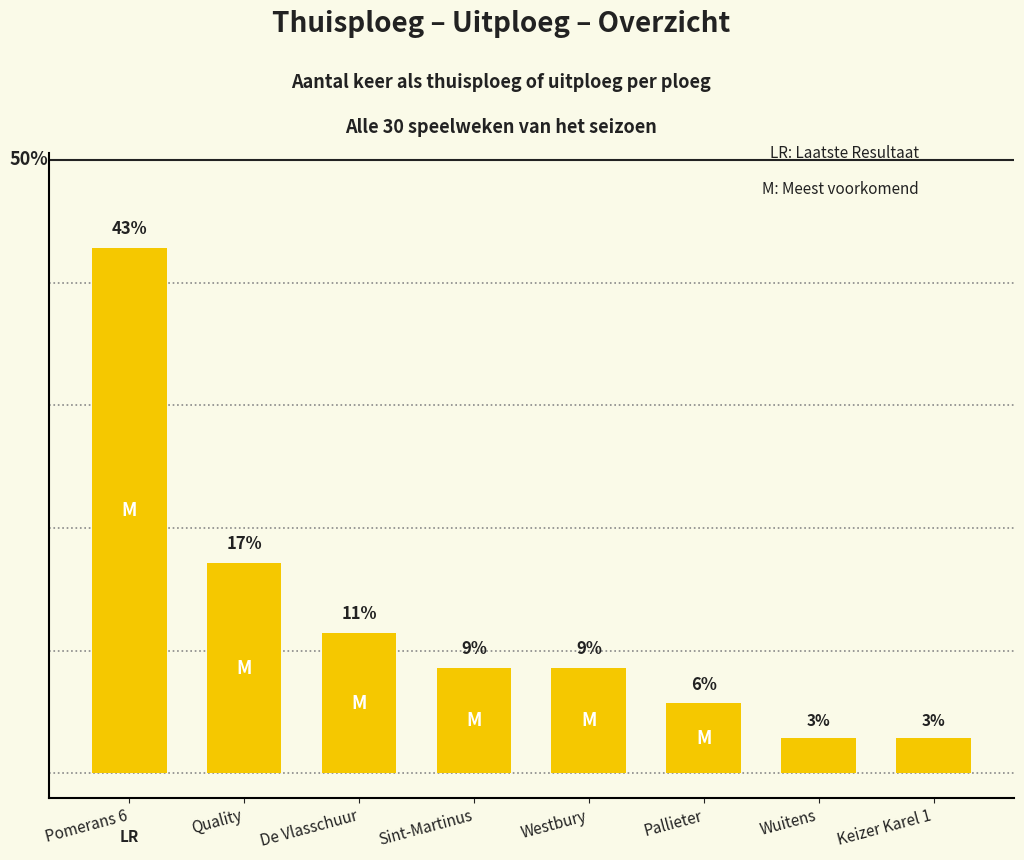

What position from the right is De Vlasschuur?

6